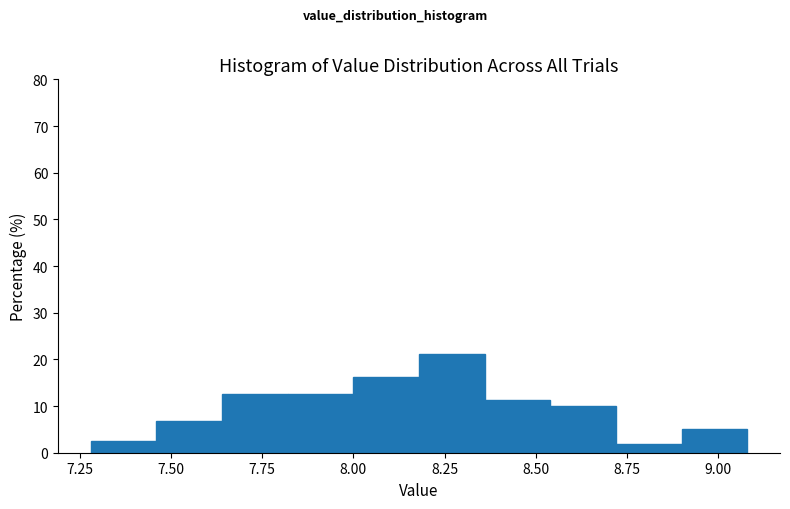

Read against the x-axis, roughly where is the centre of the tallest bar?

8.25